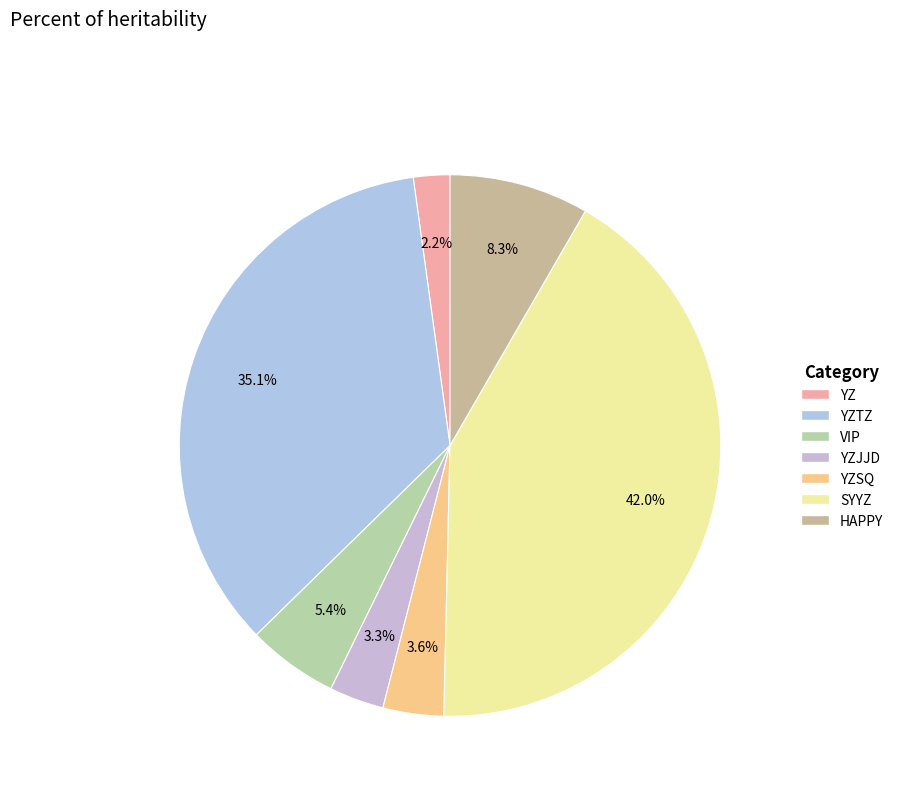

Count the number of slices in the pie.

7